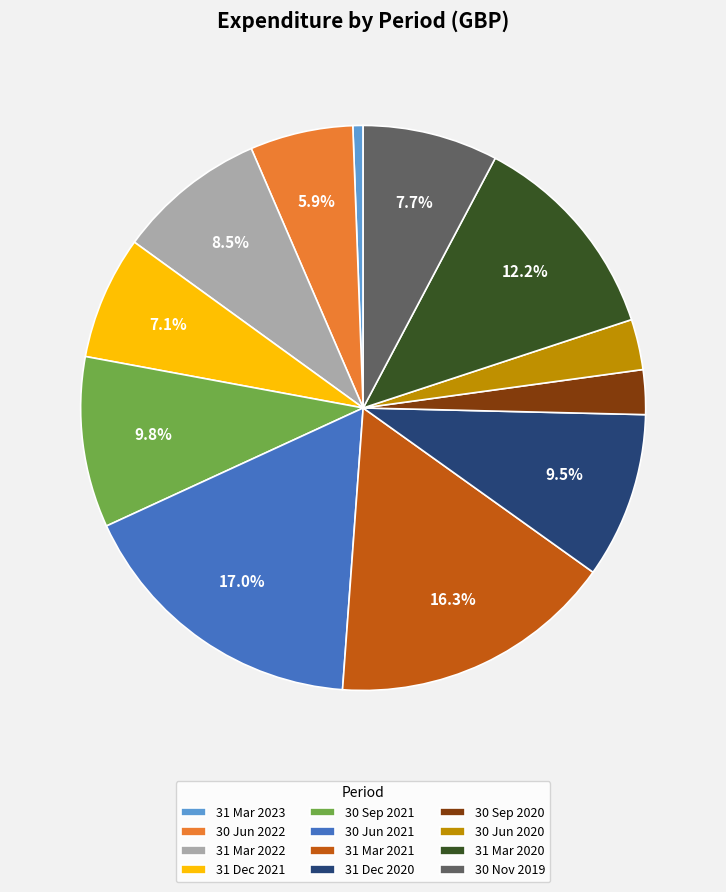

True or false: 30 Nov 2019 accounts for 8% of the total.

True